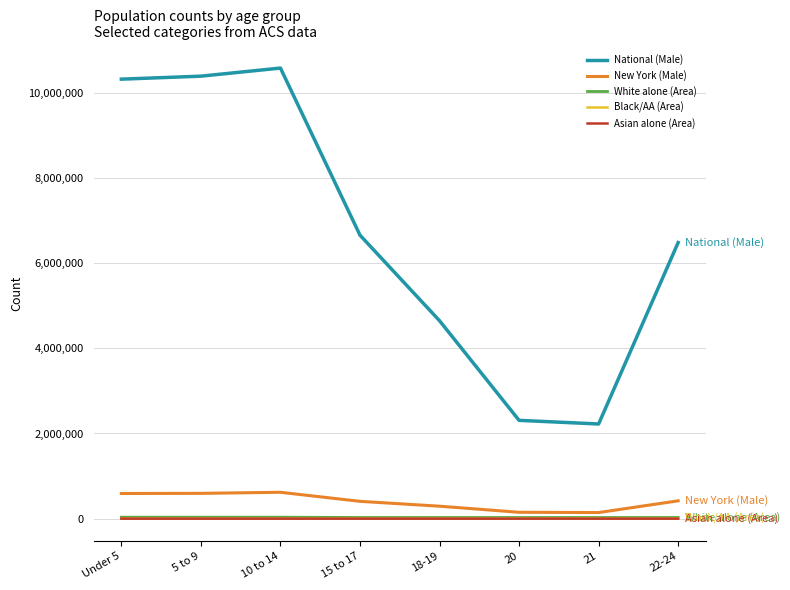

Which series changed the most between Under 5 and 21?

National (Male)